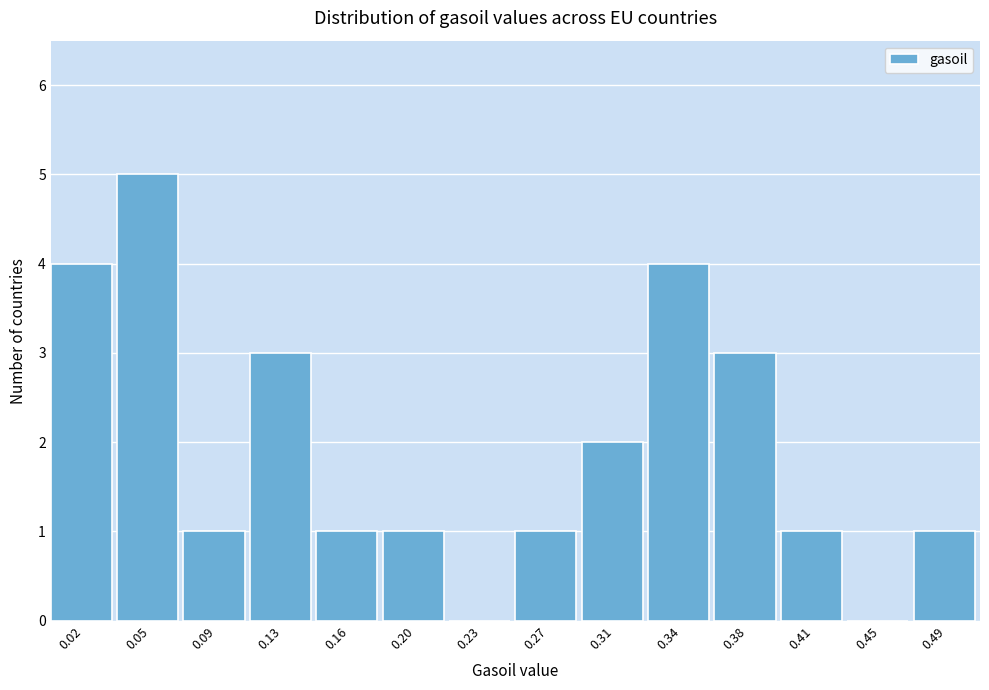

Reading left to right, transcribe all the data shown in this chart.

0.02=4	0.05=5	0.09=1	0.13=3	0.16=1	0.20=1	0.23=0	0.27=1	0.31=2	0.34=4	0.38=3	0.41=1	0.45=0	0.49=1